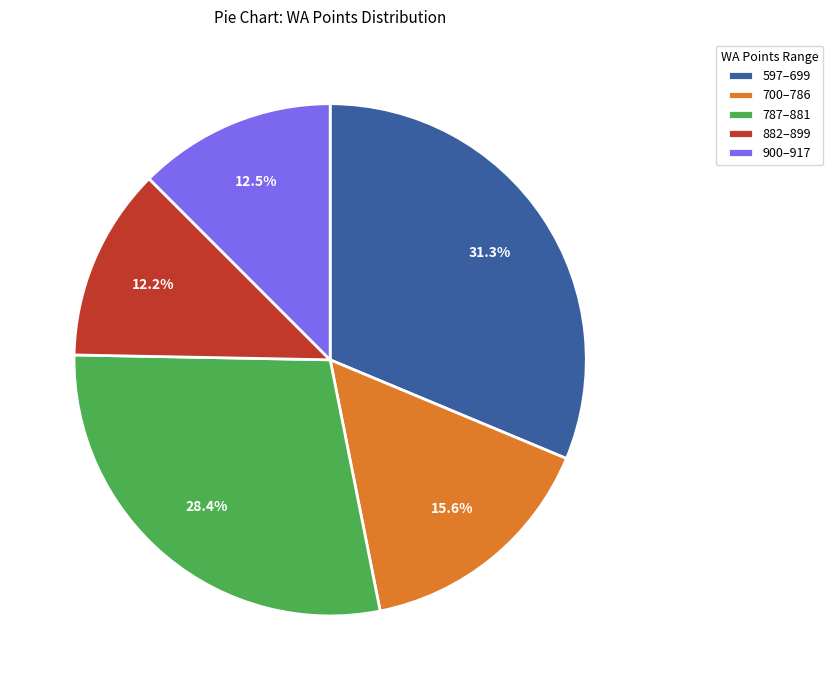

Is there a majority slice in this chart?

No